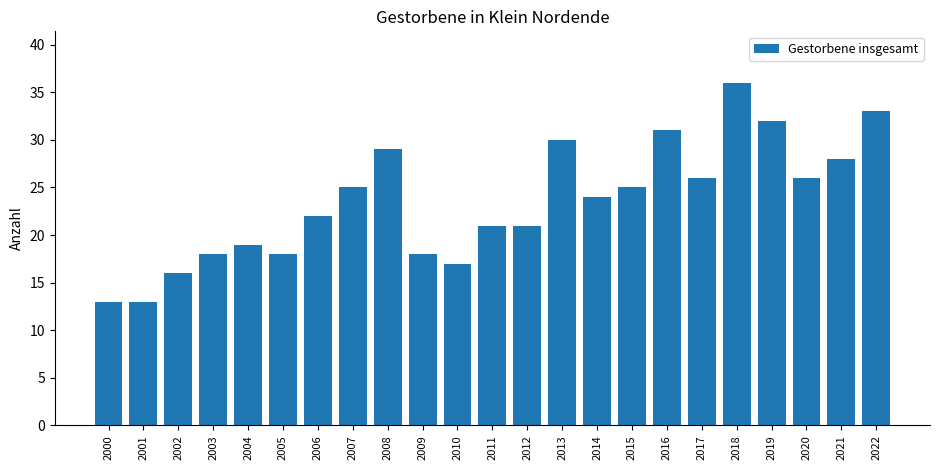

What is the change in value from 2018 to 2019?

-4